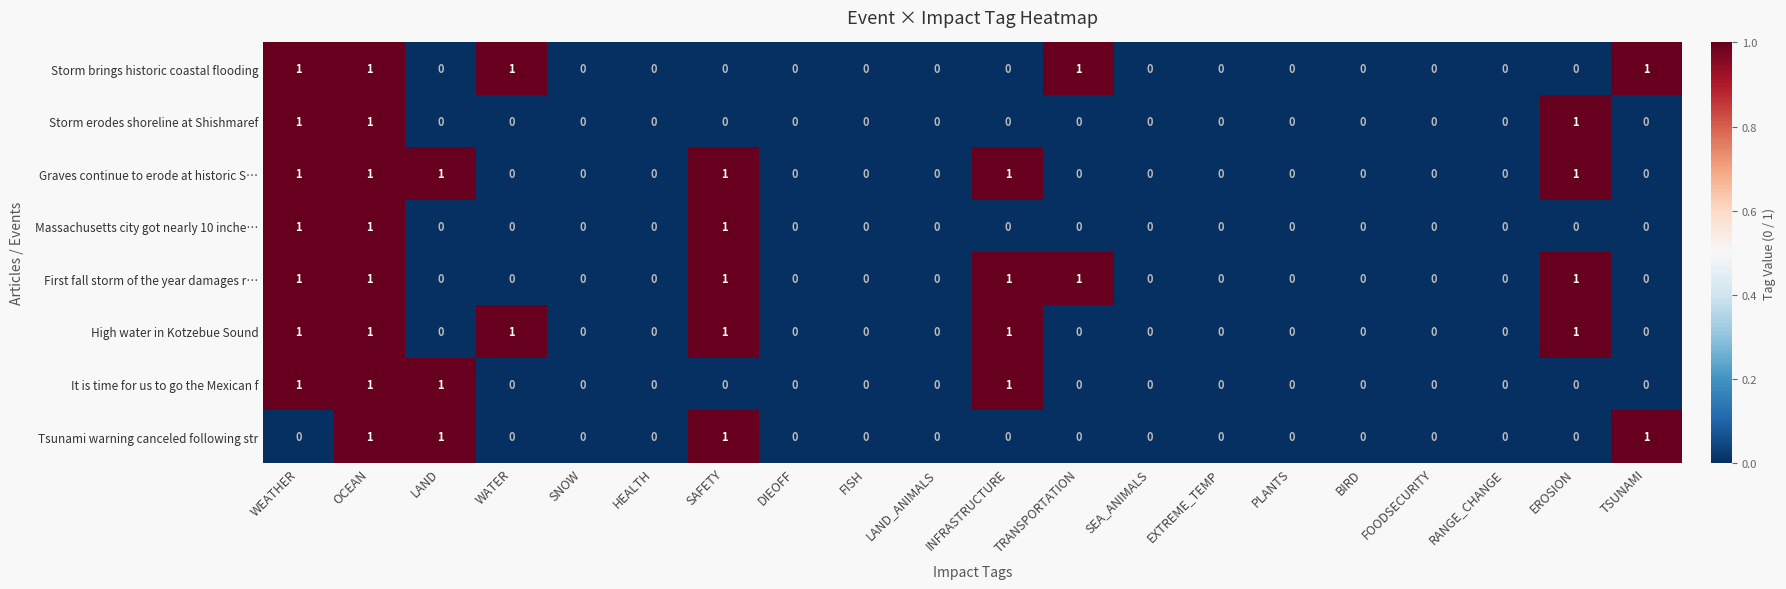

How many categories are shown in the chart?

20